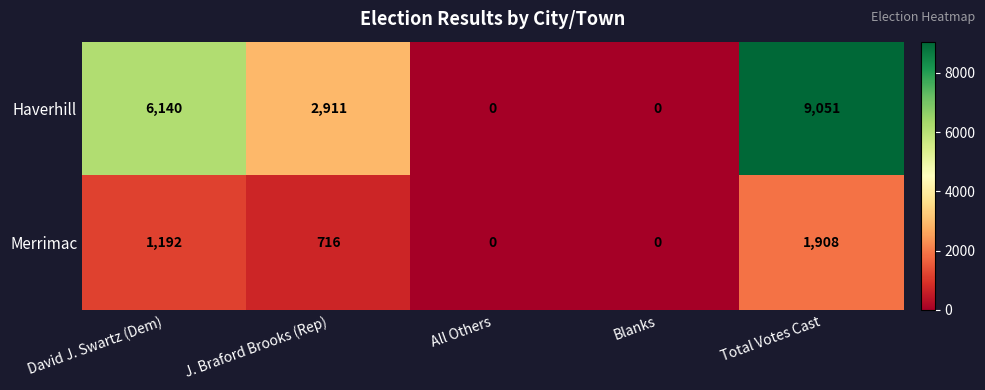

Reading left to right, transcribe all the data shown in this chart.

Haverhill: 6140	2911	0	0	9051
Merrimac: 1192	716	0	0	1908